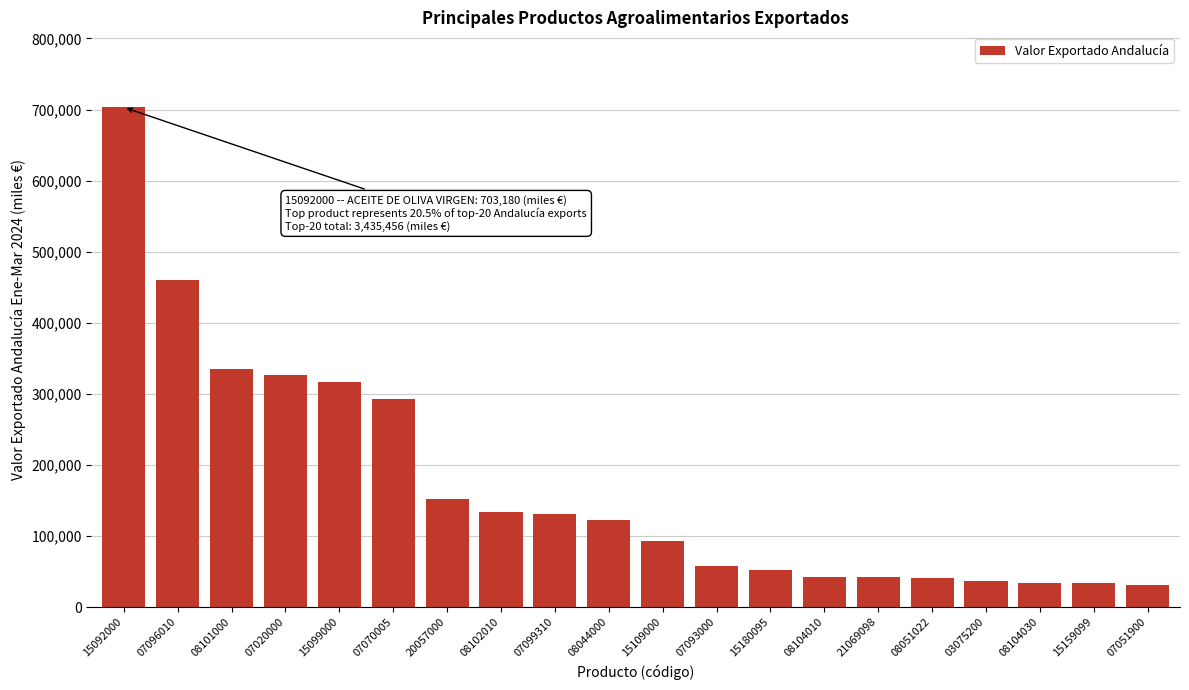

What is the sum of the values at 15092000 and 07070005?

995325.8